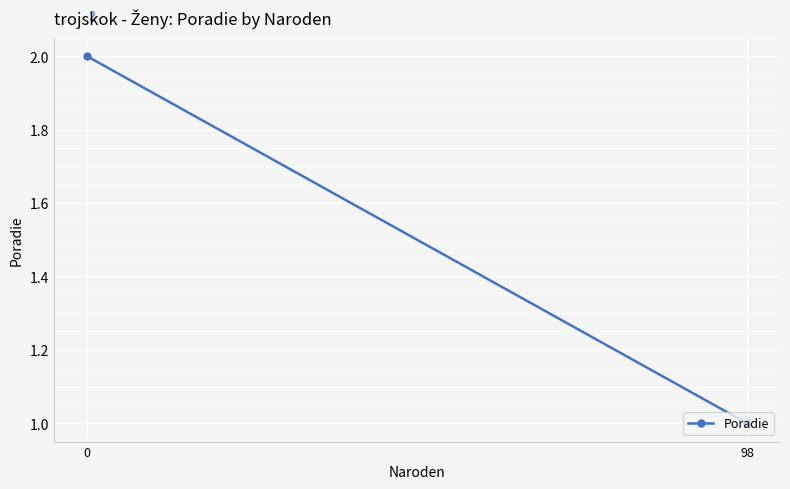

List the labels in order of value, largest first.

0, 98